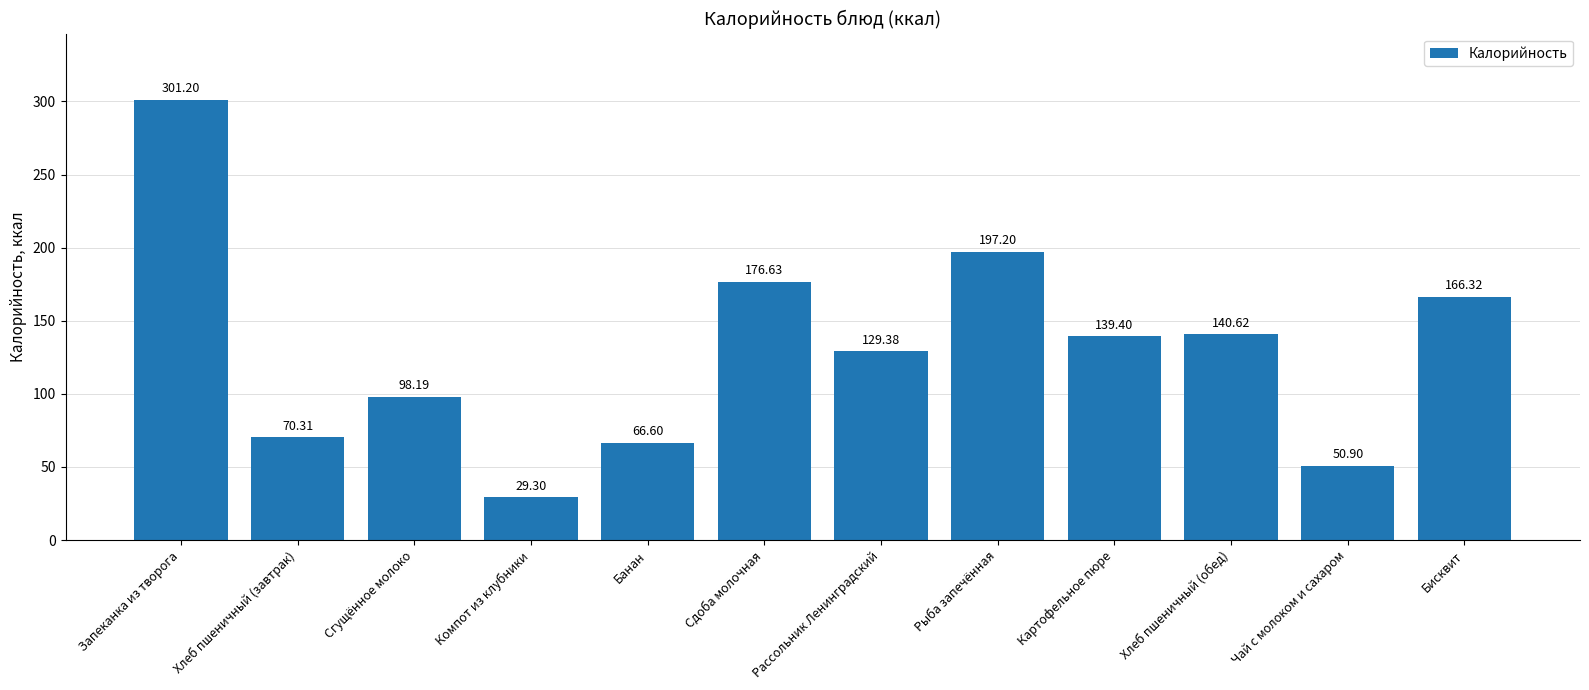

At which label does the data first exceed 139?

Запеканка из творога